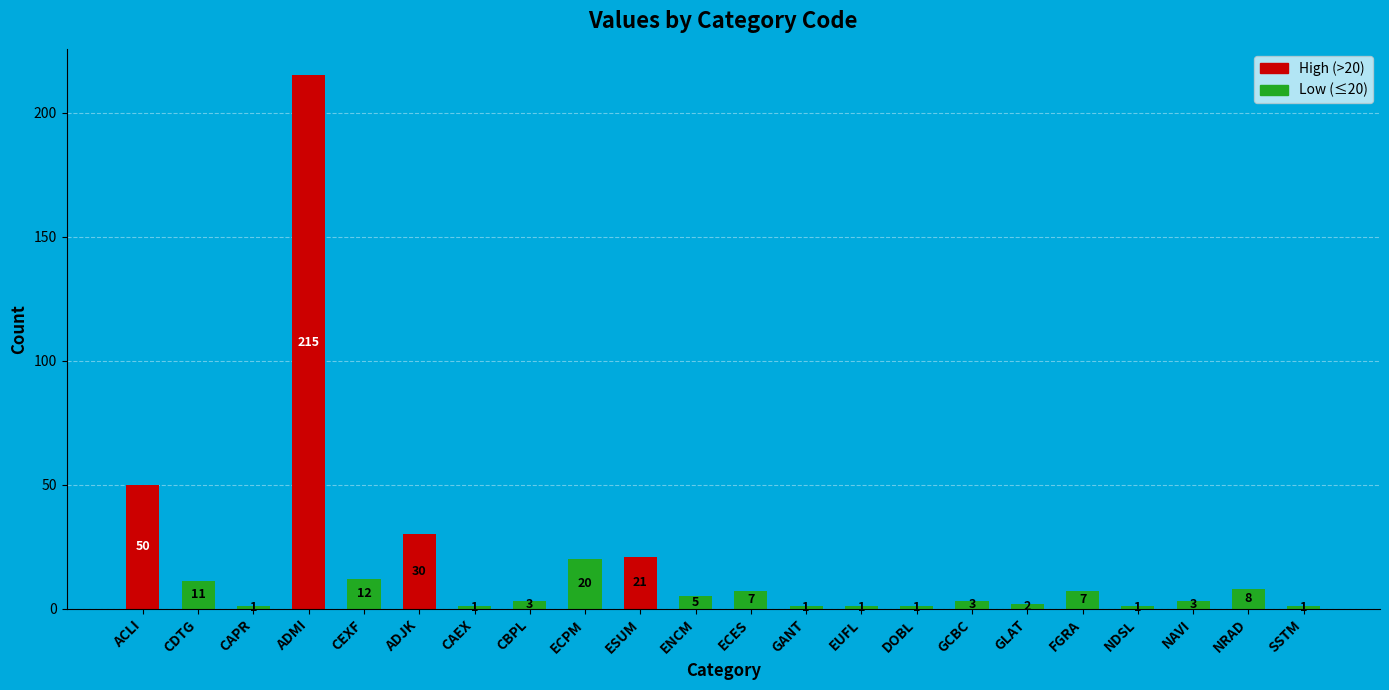

Where is the data nearest to the value 108?

ACLI